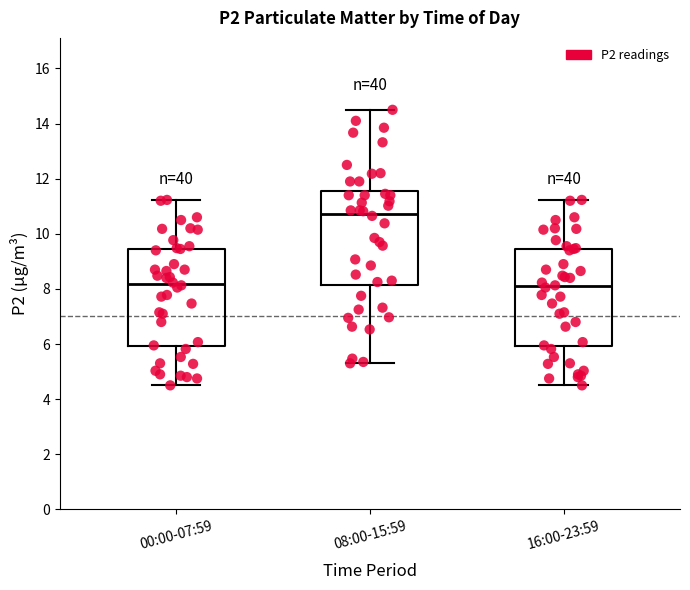

Where does the upper whisker of the box for 00:00-07:59 end on the y-axis? The values are not printed on the chart, so give them approximately, as read against the axis.

11.2